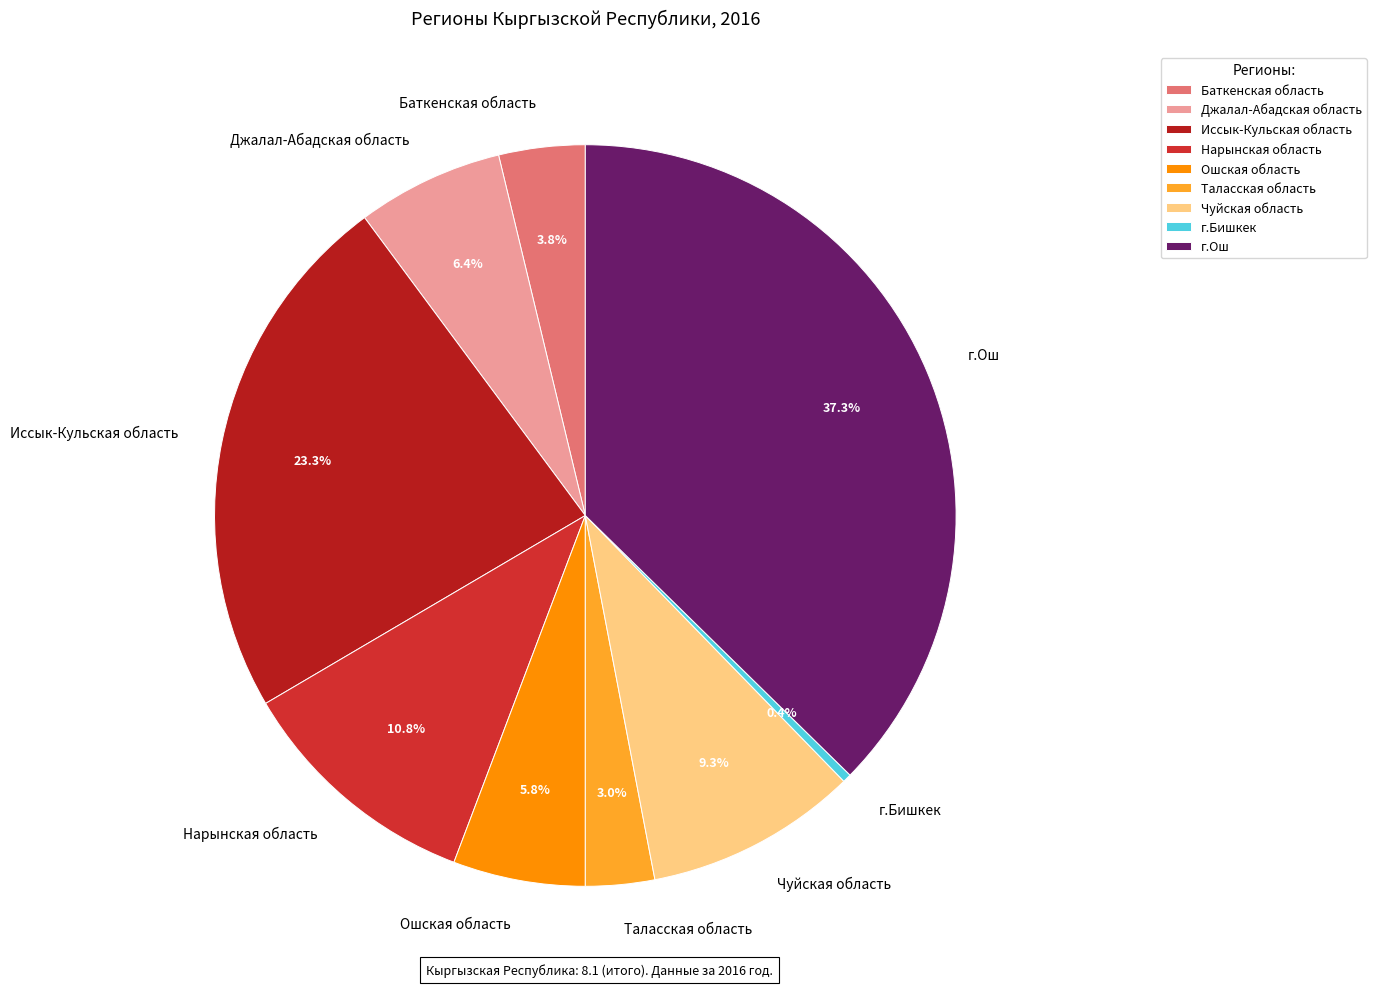

How much of the chart is everything except Джалал-Абадская область?

93.6%